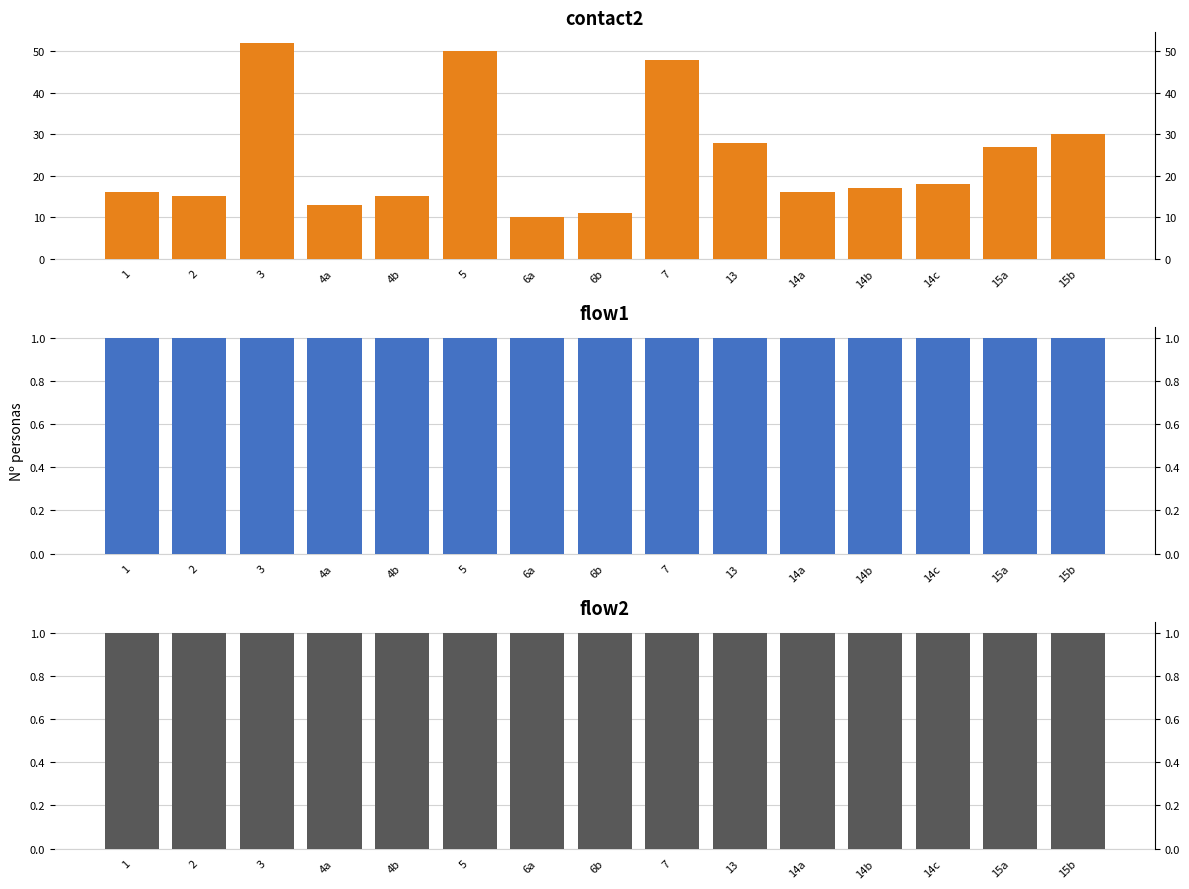

What is the minimum value for contact2?

10